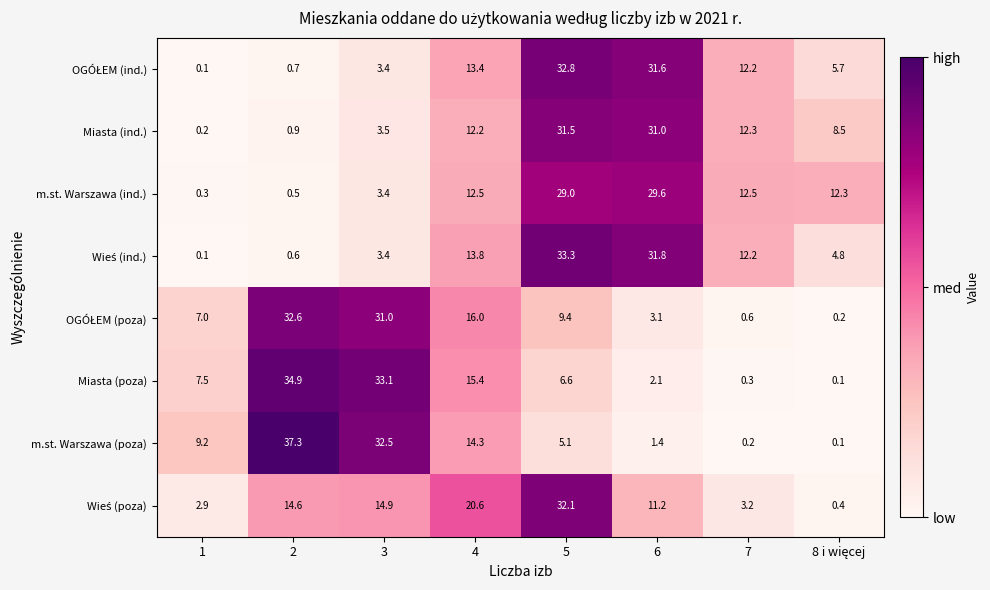

Where is Miasta (ind.) nearest to the value 15?

7